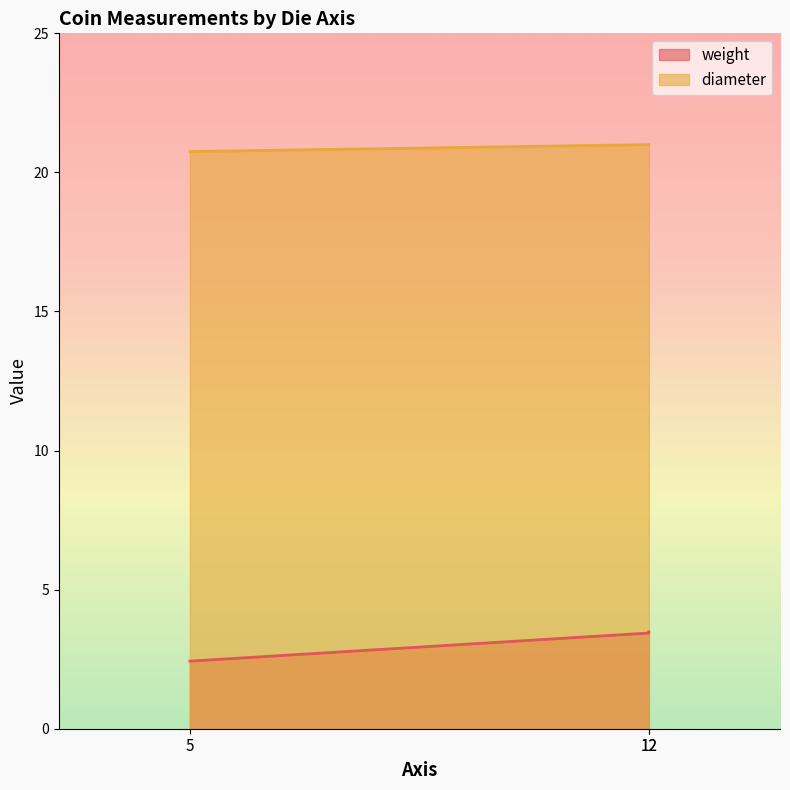

What are all the series names shown in the legend?

weight, diameter